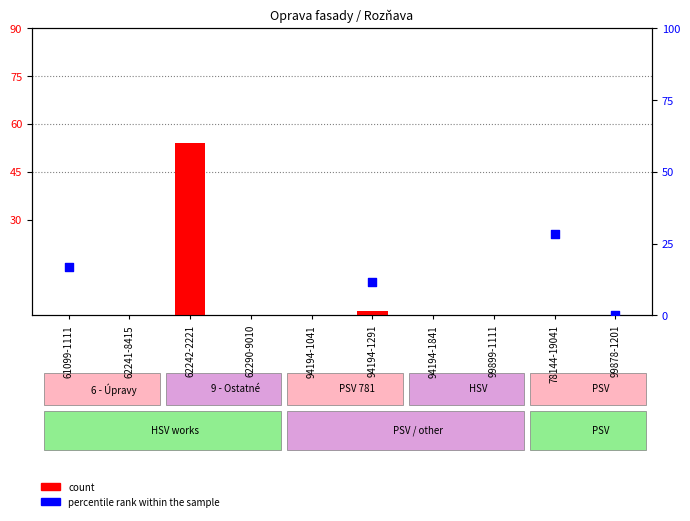

Which series has the largest total across all categories?

percentile rank within the sample